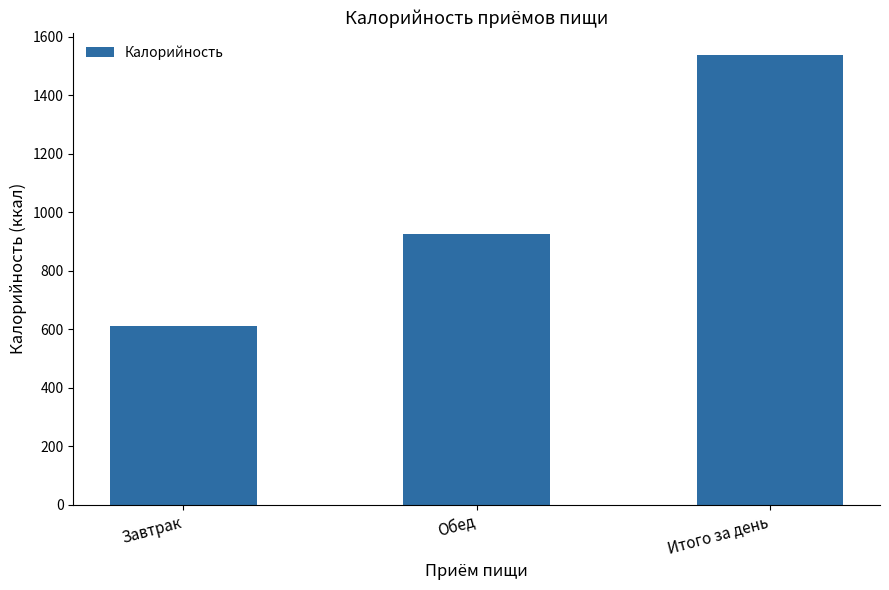

Count the number of categories in the chart.

3